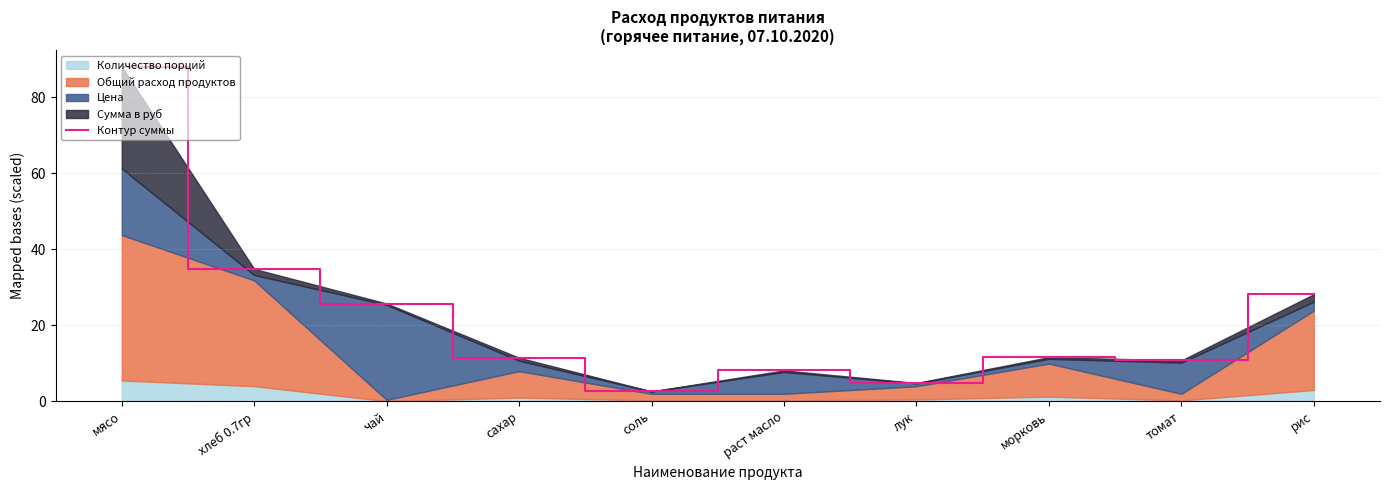

What position from the right is лук?

4